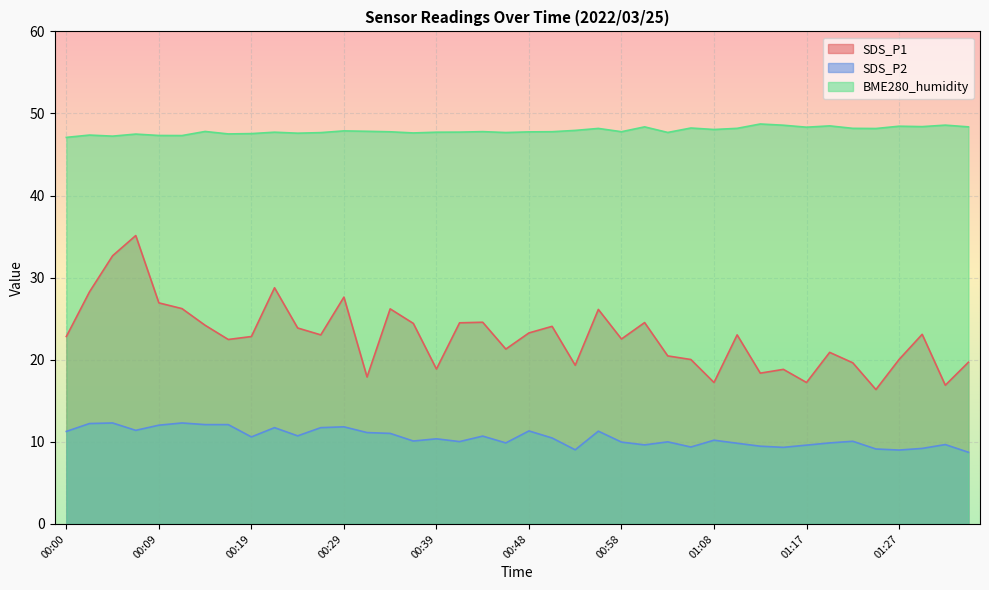

What value does the BME280_humidity series have at 00:51?

47.8